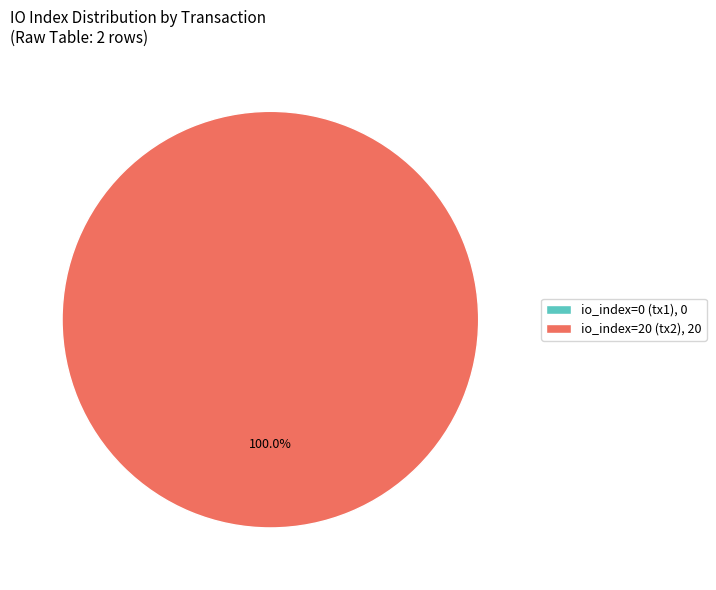

To the nearest percent, what percentage of the pie is tx_index_20?

100%